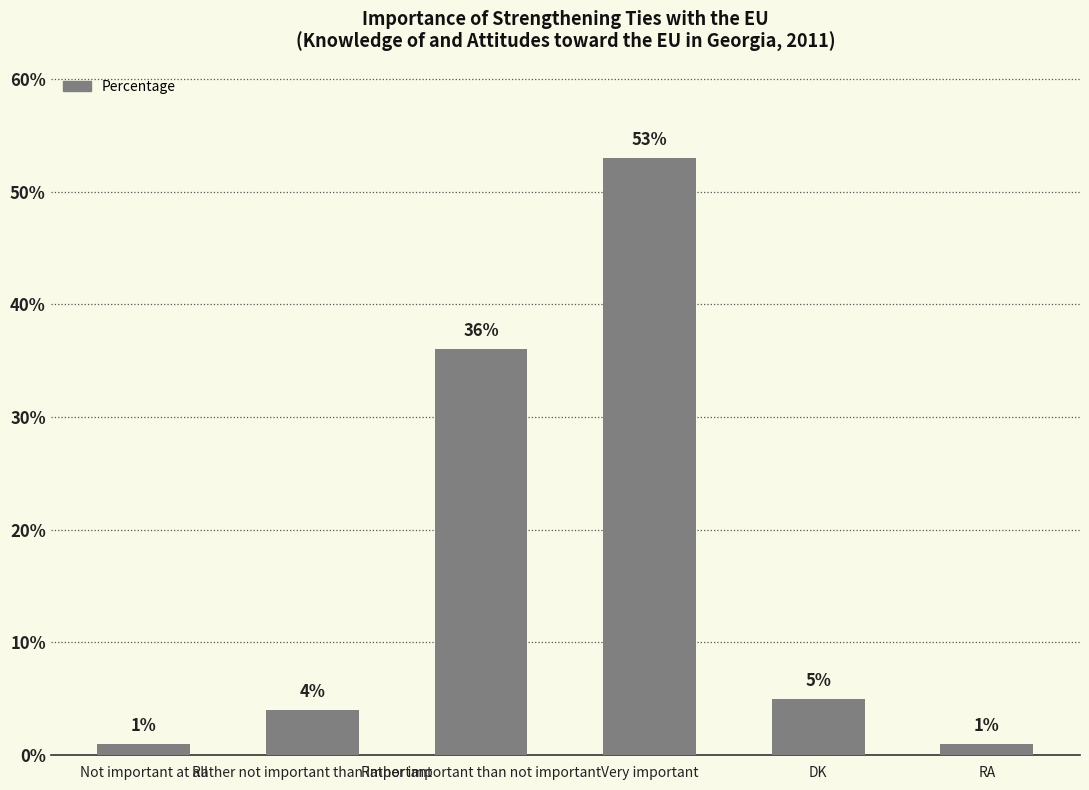

How many data points are less than 5?

3